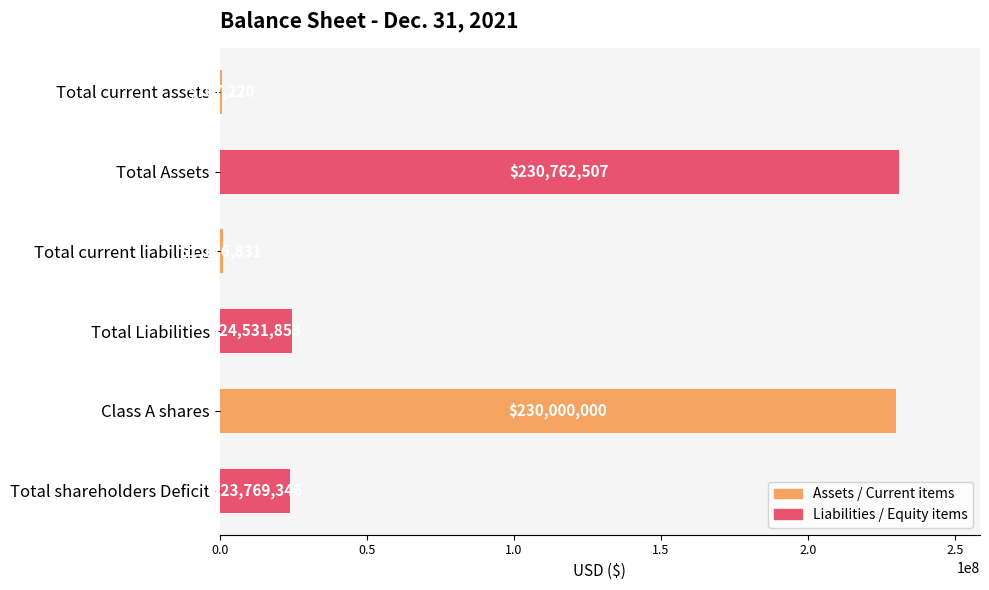

The value at Class A shares is 117407969. True or false?

False